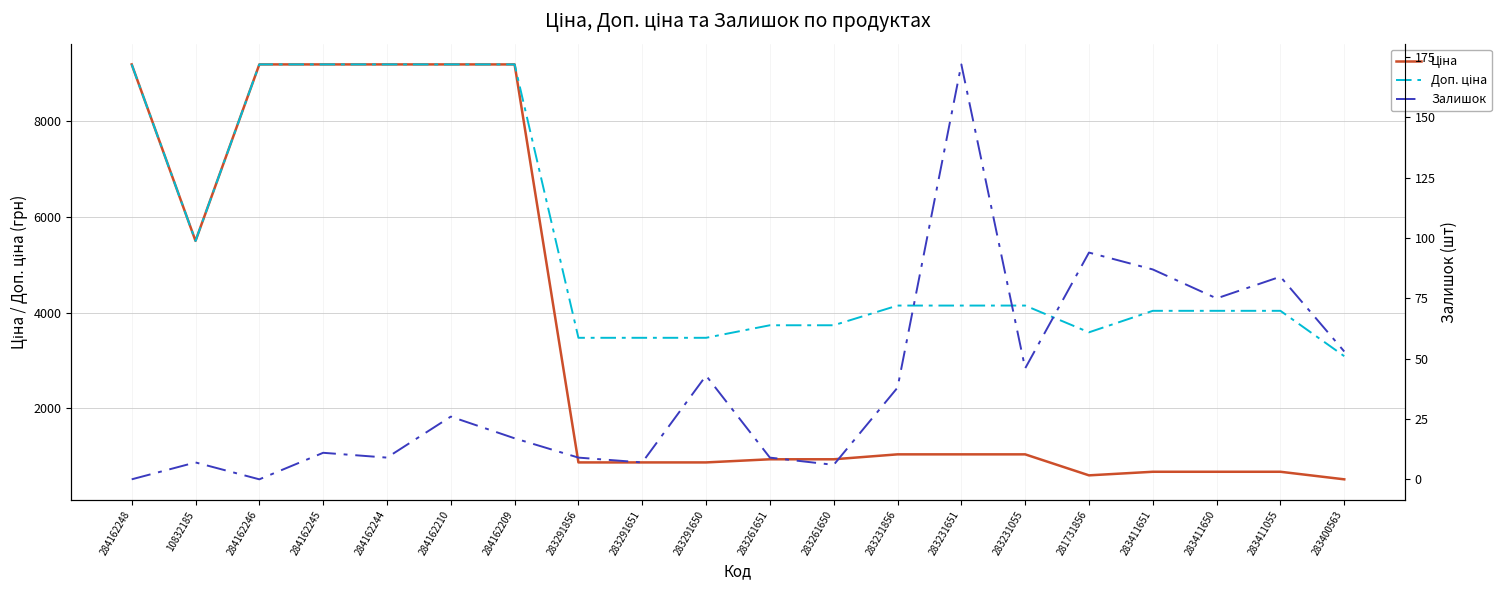

Is it true that Залишок equals 43.1 at 281731856?

False